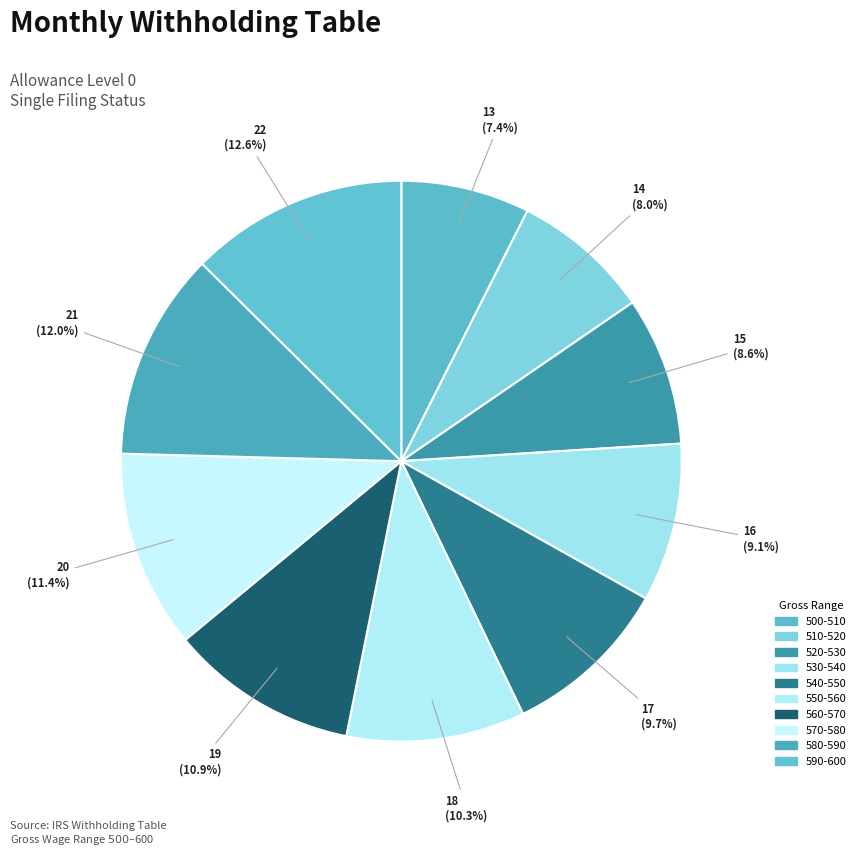

What is the smallest slice in the pie chart?

500-510